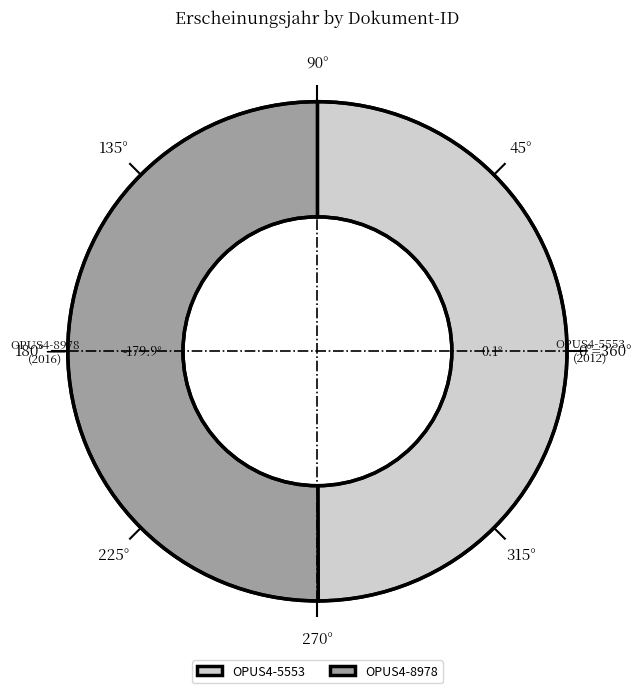

Approximately how many times larger is the value at OPUS4-8978 compared to OPUS4-5553?

1.0